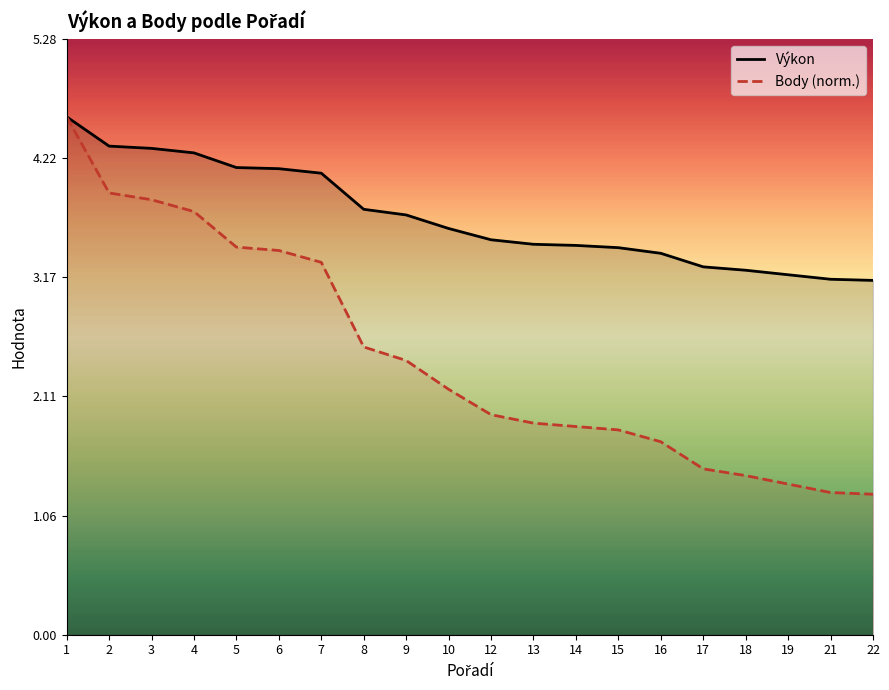

What is the value of the Body (norm.) point at the 8th from the left?

2.5